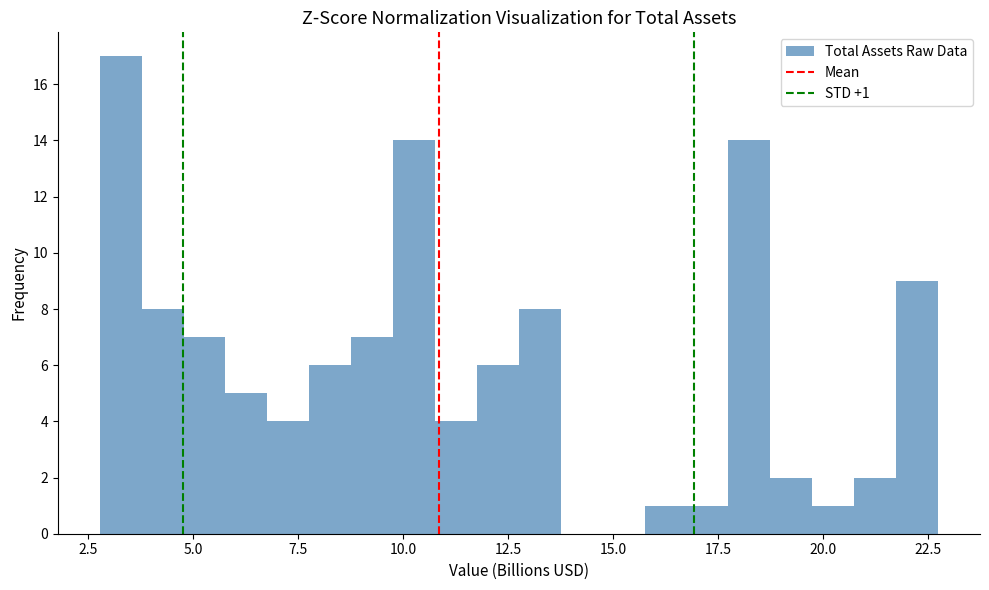

Around what value on the x-axis is the tallest bar? Give the approximate position of its centre, as read against the axis.

3.5